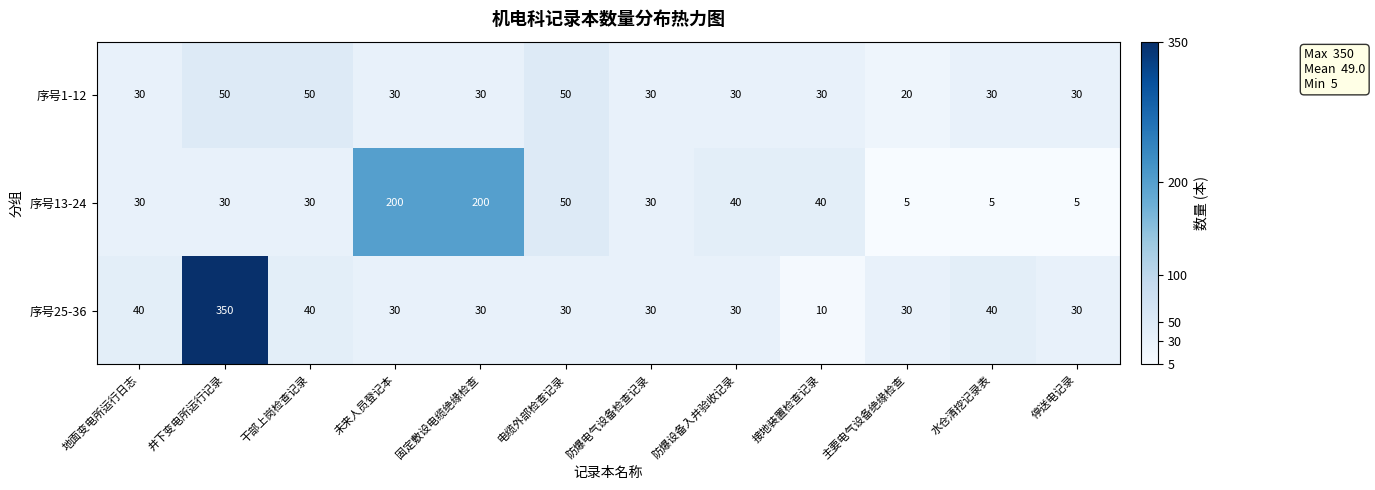

The value of 序号25-36 at 水仓清挖记录表 is 55. True or false?

False